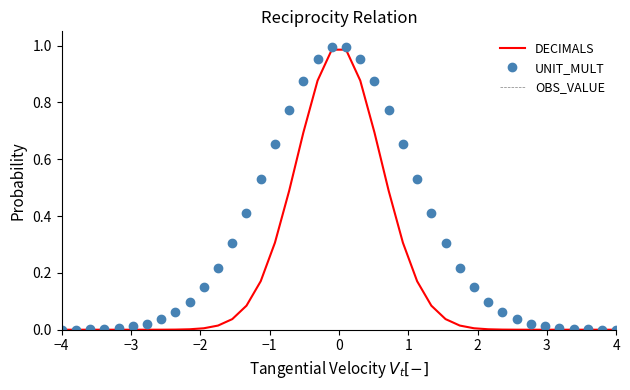

Which series has the largest total across all categories?

UNIT_MULT